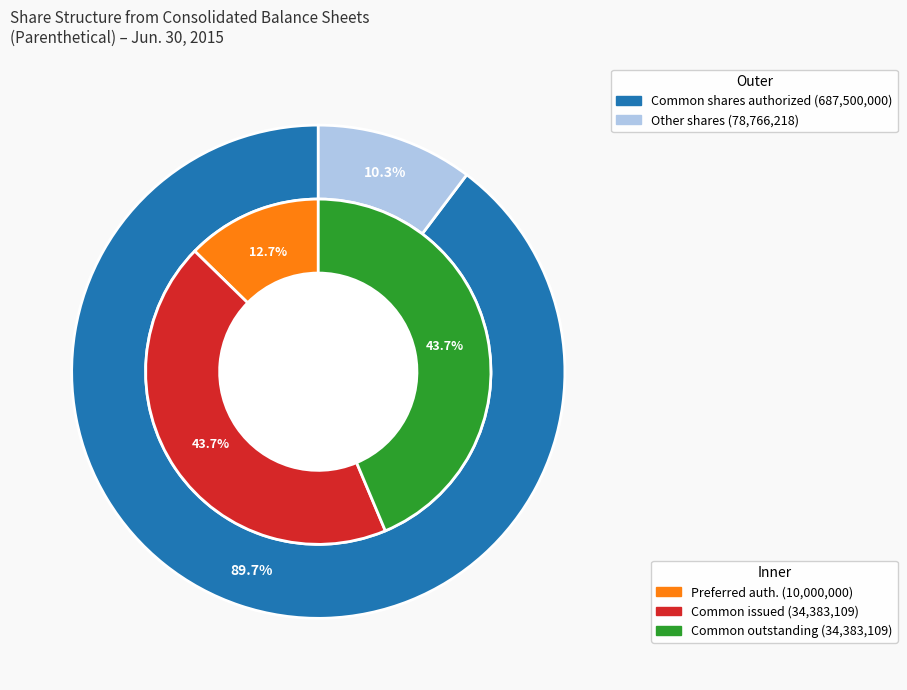

True or false: Preferred stock, shares outstanding accounts for 0% of the total.

True